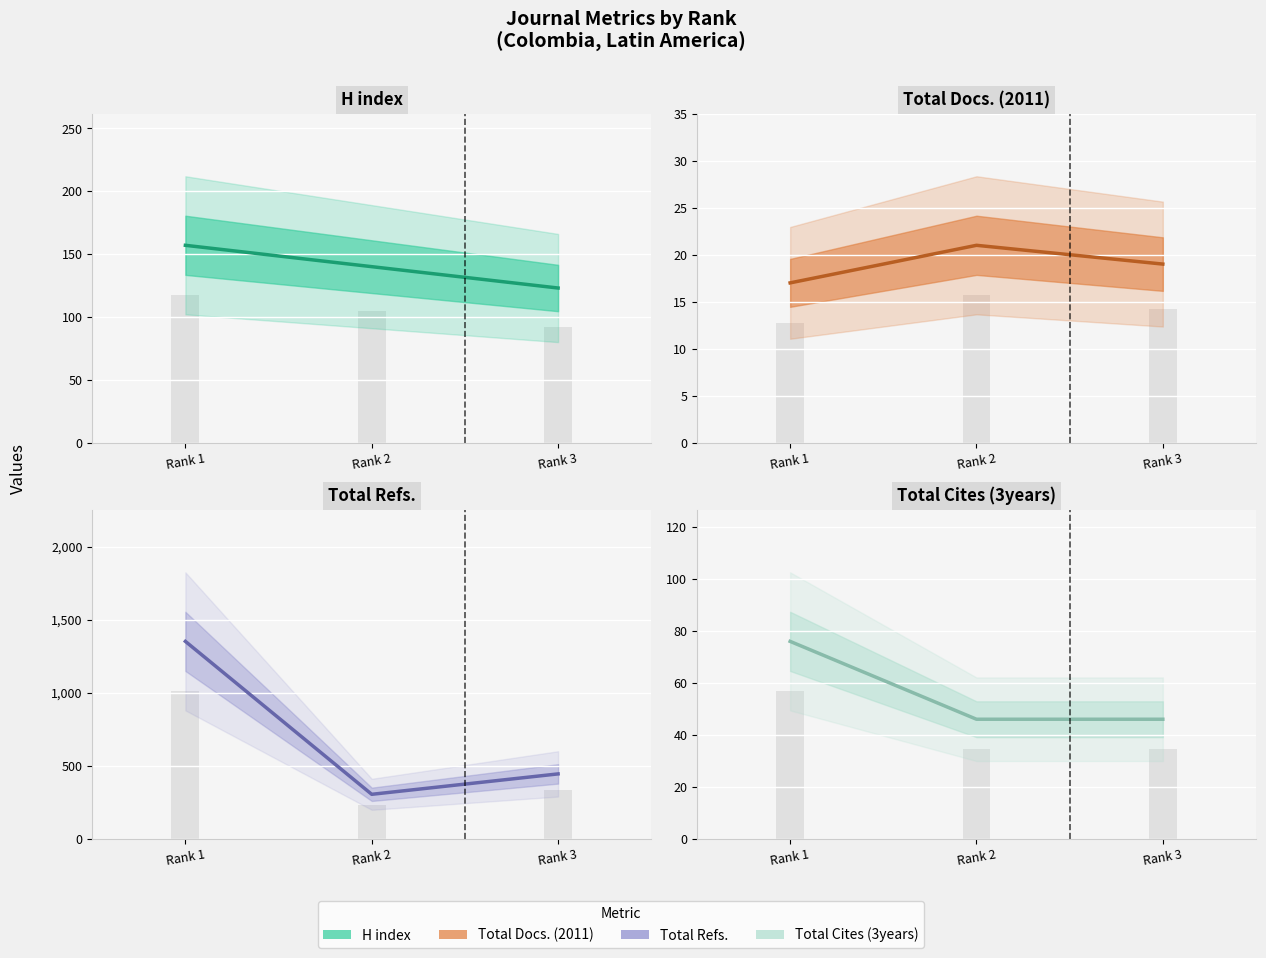

What is the difference between the second highest and minimum values in the H index (central) series?

17